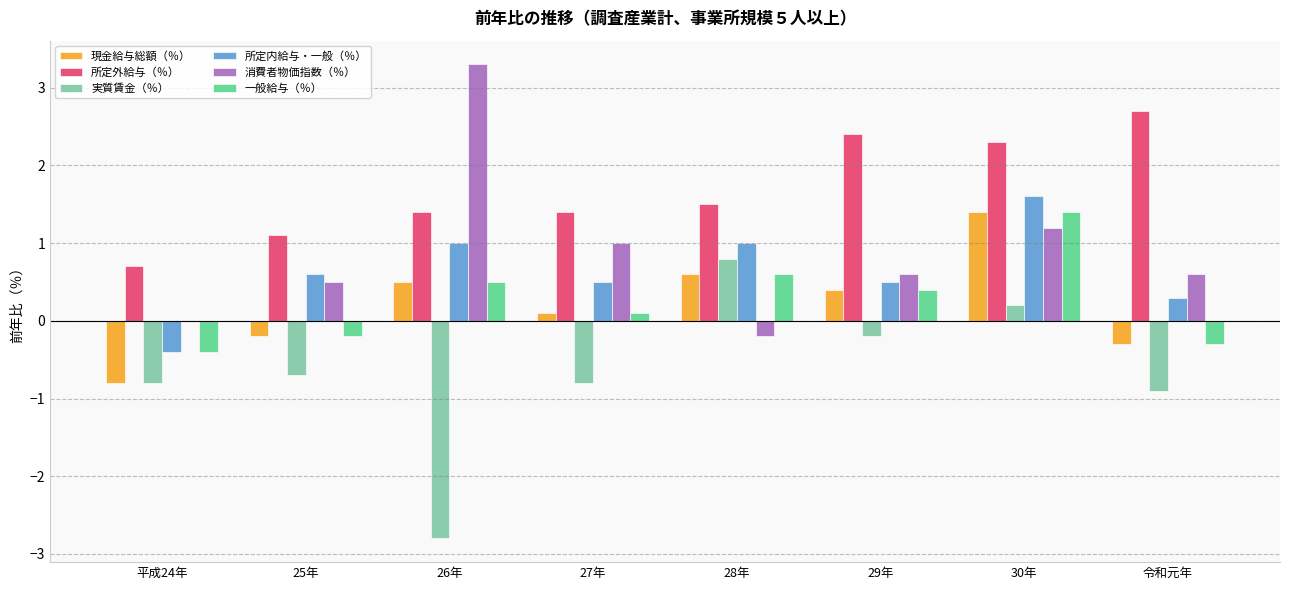

How many data points does each series have?

8